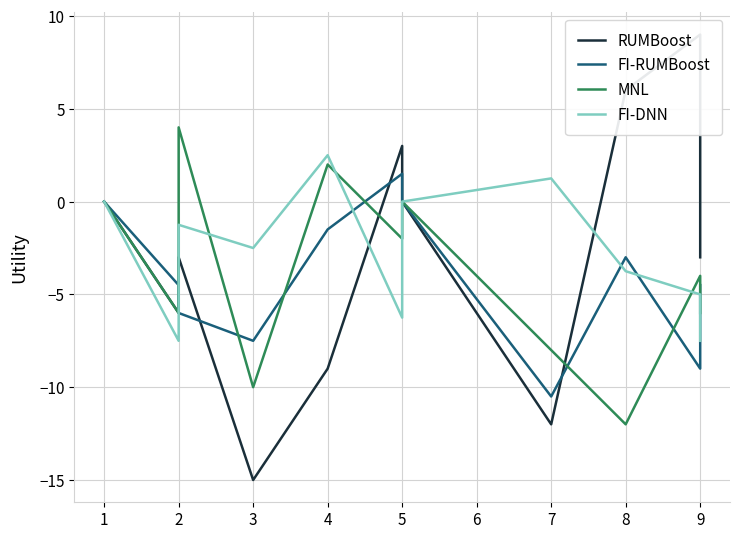

Reading left to right, what are all the values shown in this chart?

RUMBoost: -0.0	-6.0	-3.0	-15.0	-9.0	3.0	-0.0	-12.0	6.0	9.0	-3.0
FI-RUMBoost: -0.0	-4.5	-6.0	-7.5	-1.5	1.5	-0.0	-10.5	-3.0	-9.0	-4.5
MNL: 0.0	-6.0	4.0	-10.0	2.0	-2.0	0.0	-8.0	-12.0	-4.0	-6.0
FI-DNN: -0.0	-7.5	-1.2	-2.5	2.5	-6.2	-0.0	1.2	-3.8	-5.0	-7.5